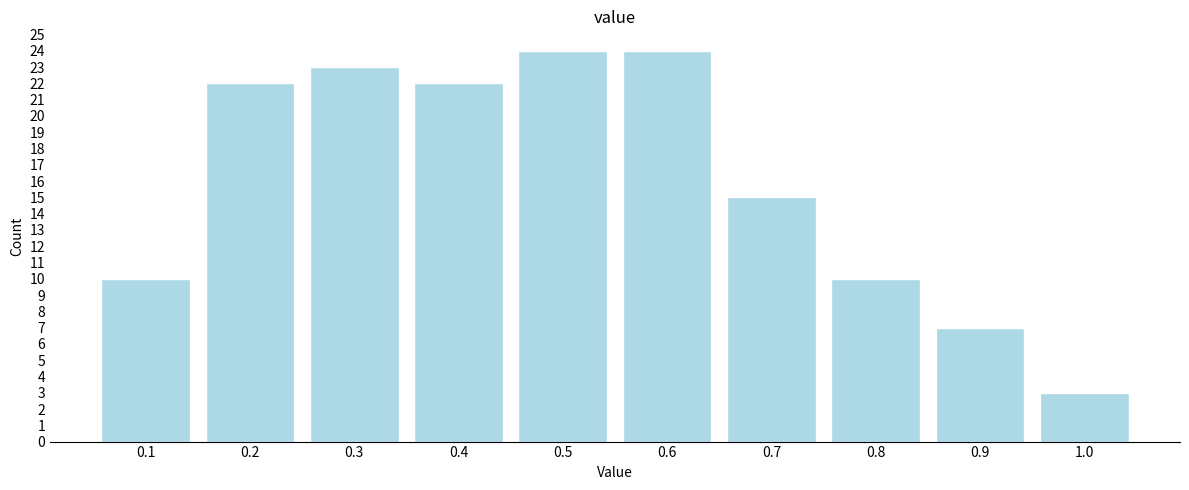

Reading left to right, list all the values displayed in this chart.

10	22	23	22	24	24	15	10	7	3